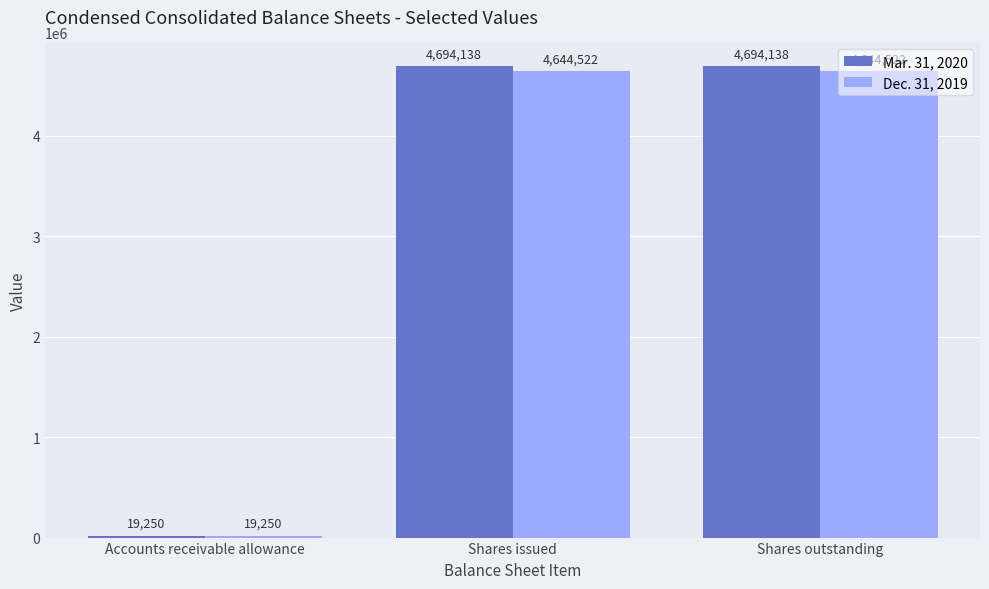

The Dec. 31, 2019 series shows 4644522 at Shares outstanding. True or false?

True